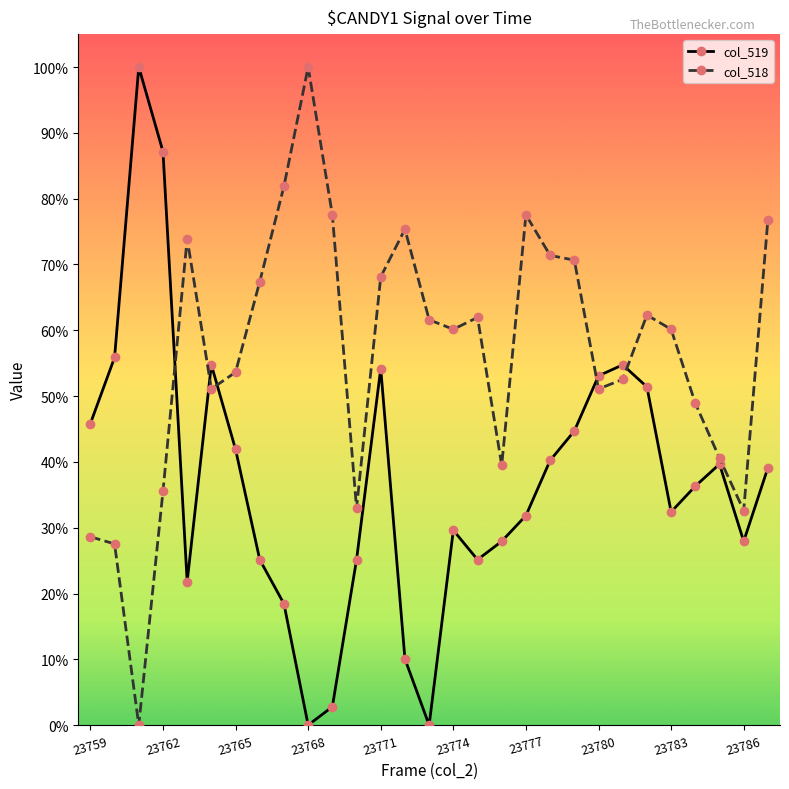

What is the highest value of the col_519 series?

1.0